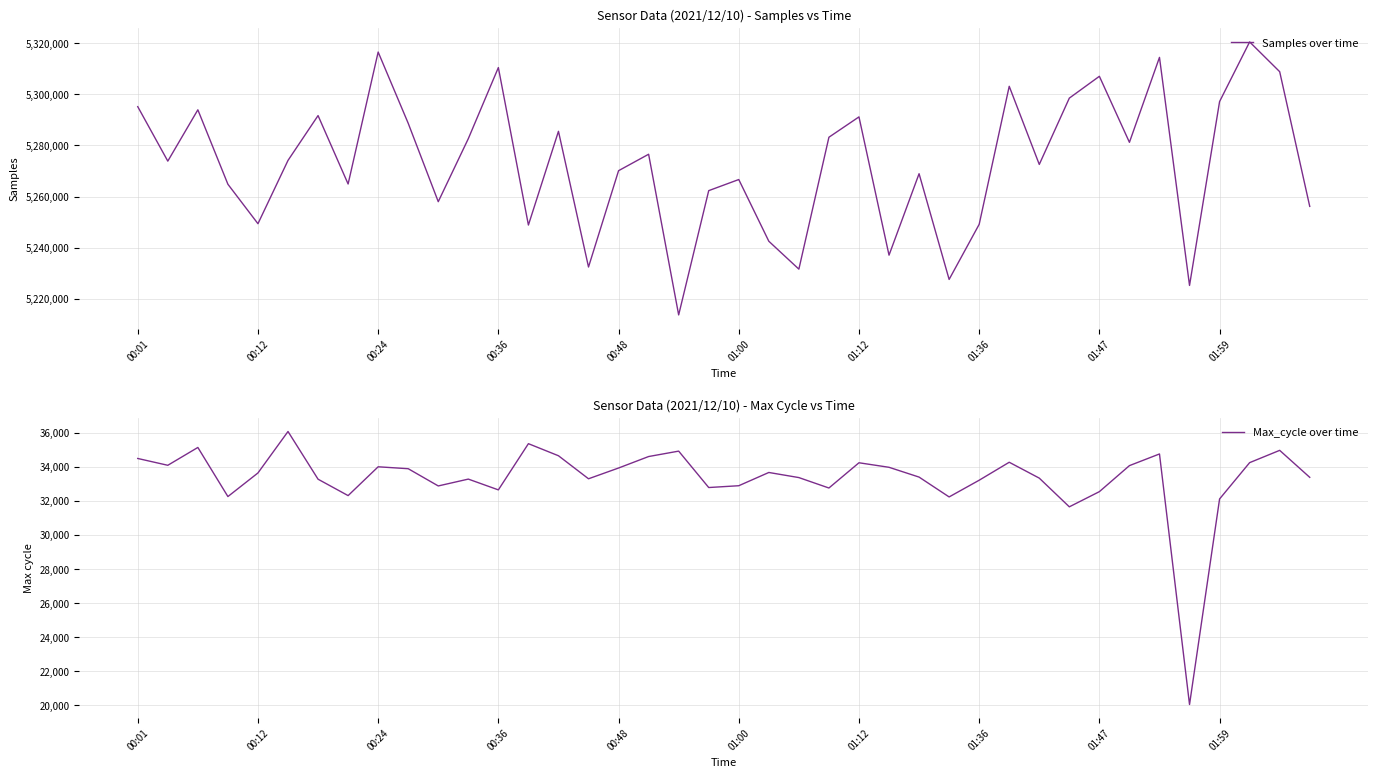

The value of Max_cycle over time at 01:12 is 45072. True or false?

False